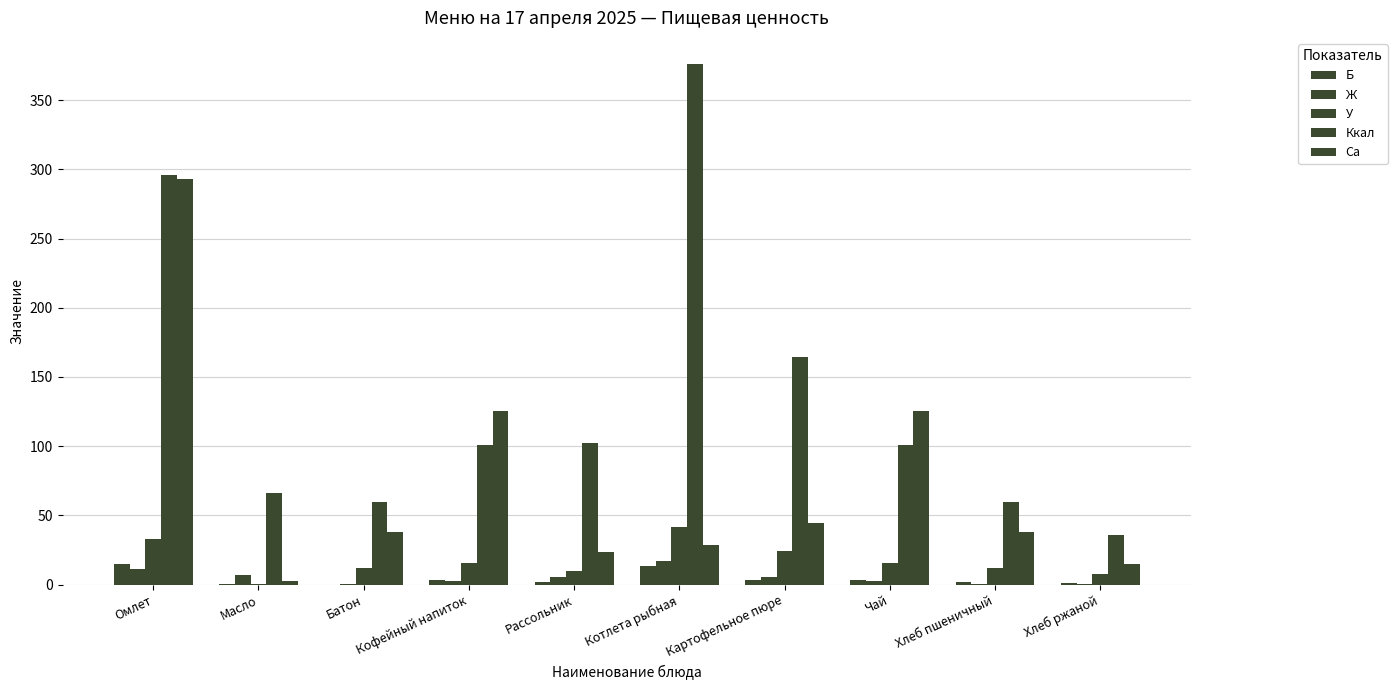

What is the total value across all series at Омлет?

648.7